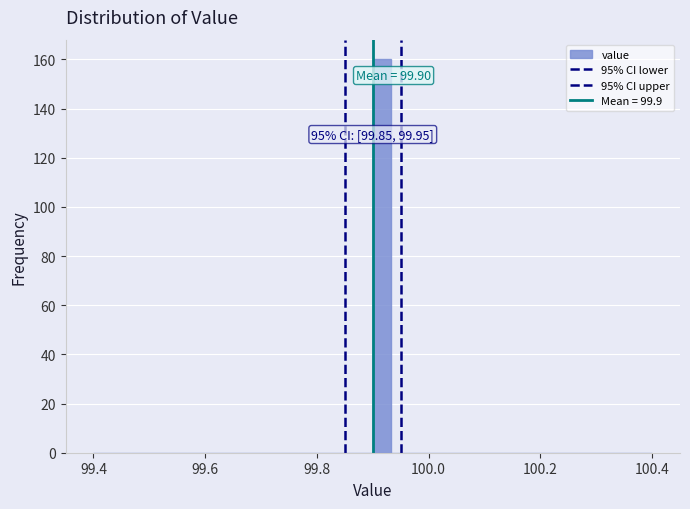

Around what value on the x-axis is the tallest bar? Give the approximate position of its centre, as read against the axis.

99.92